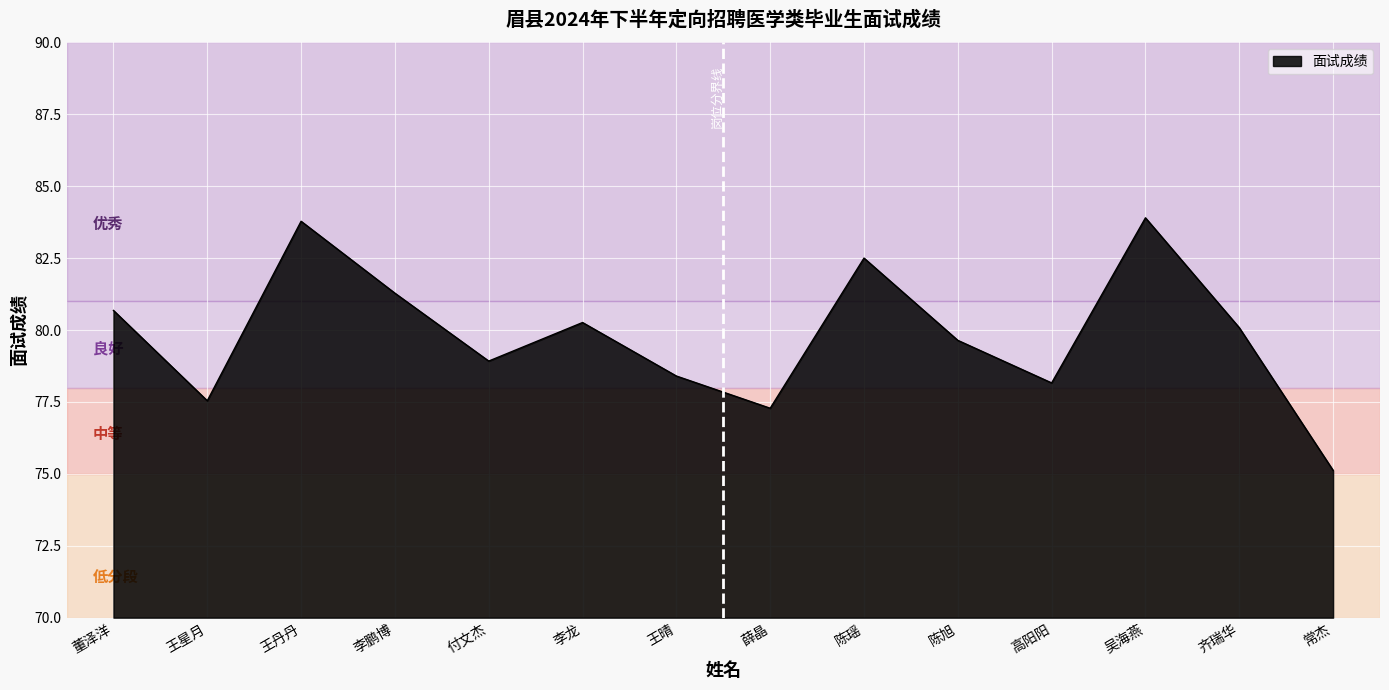

Where is the data nearest to the value 79?

付文杰